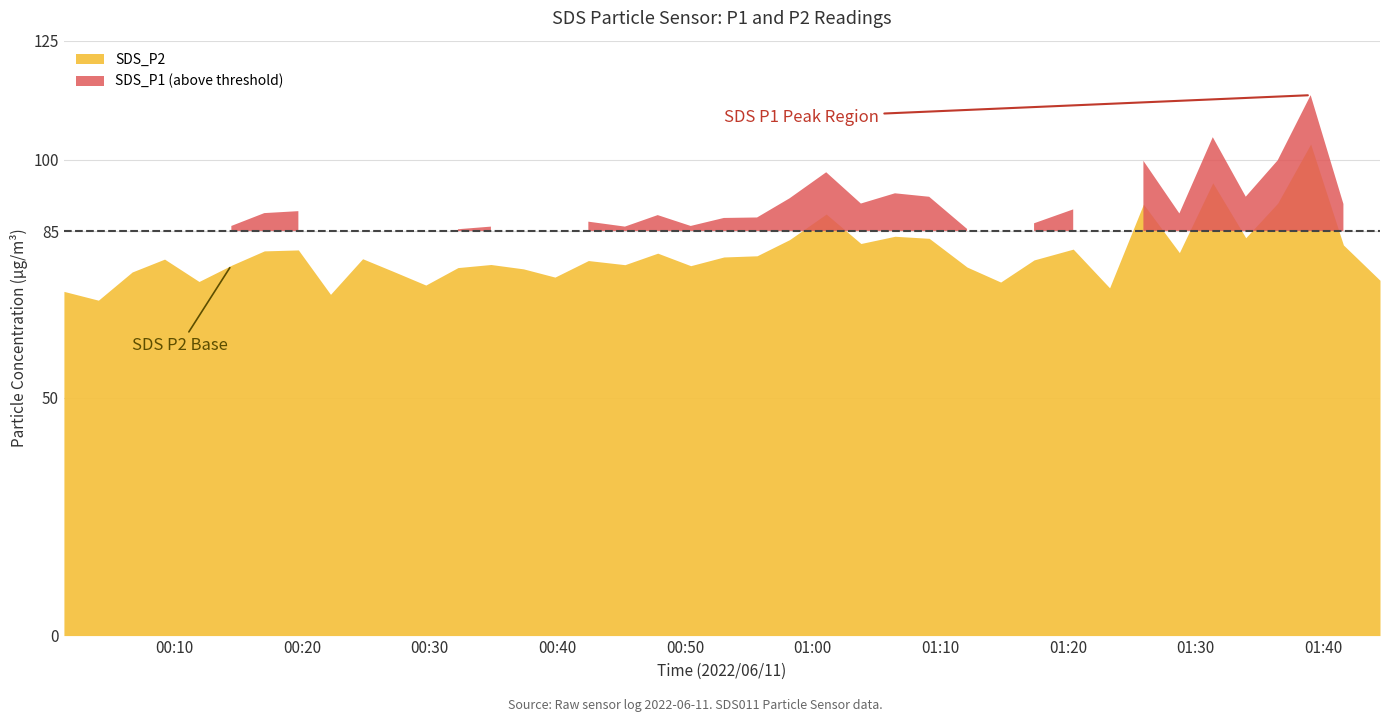

Which series has the widest spread of values?

SDS_P1